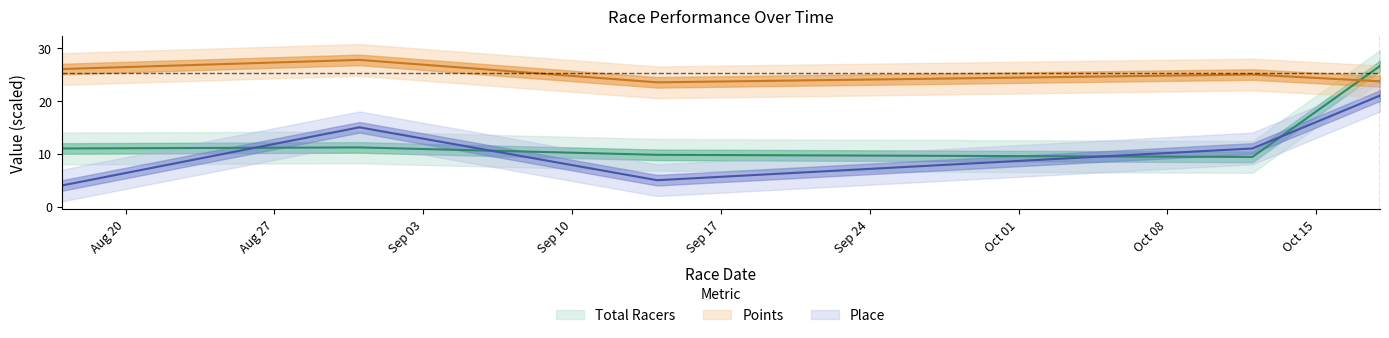

The Points series shows 31.7 at 2019-09-14. True or false?

False